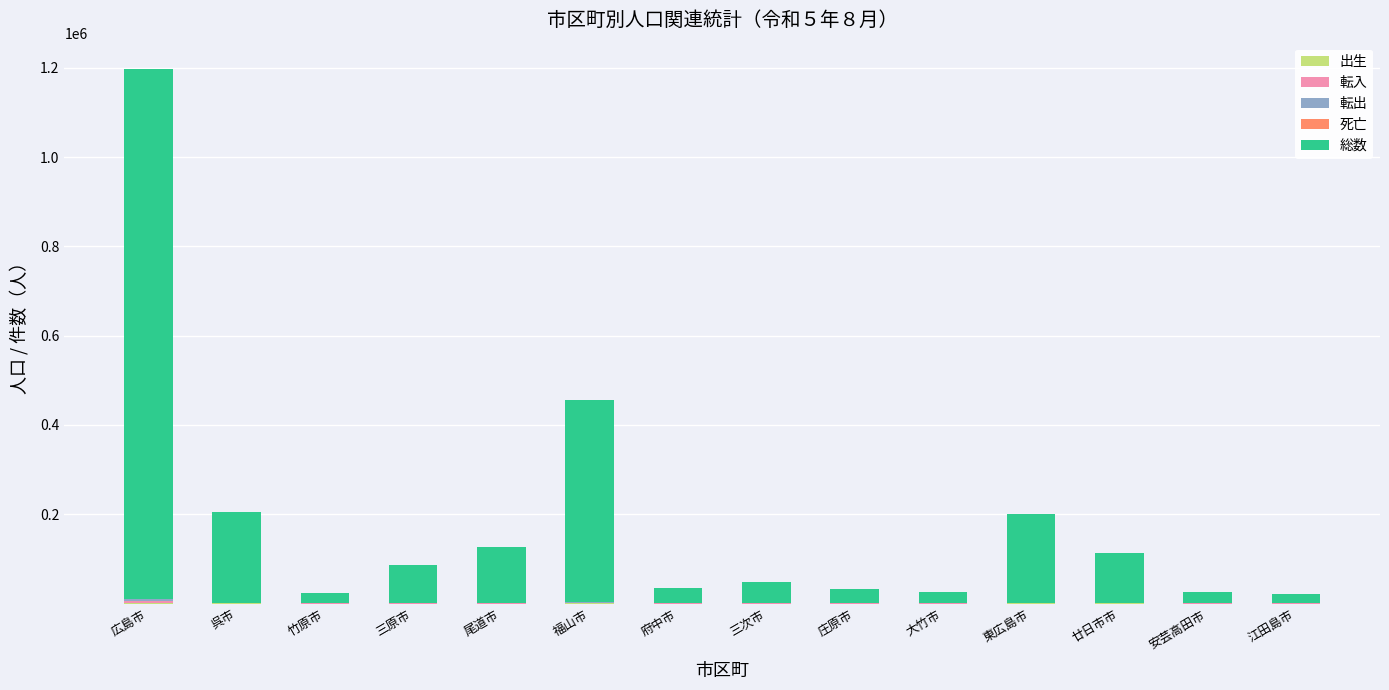

At which category is the sum across all series the highest?

広島市